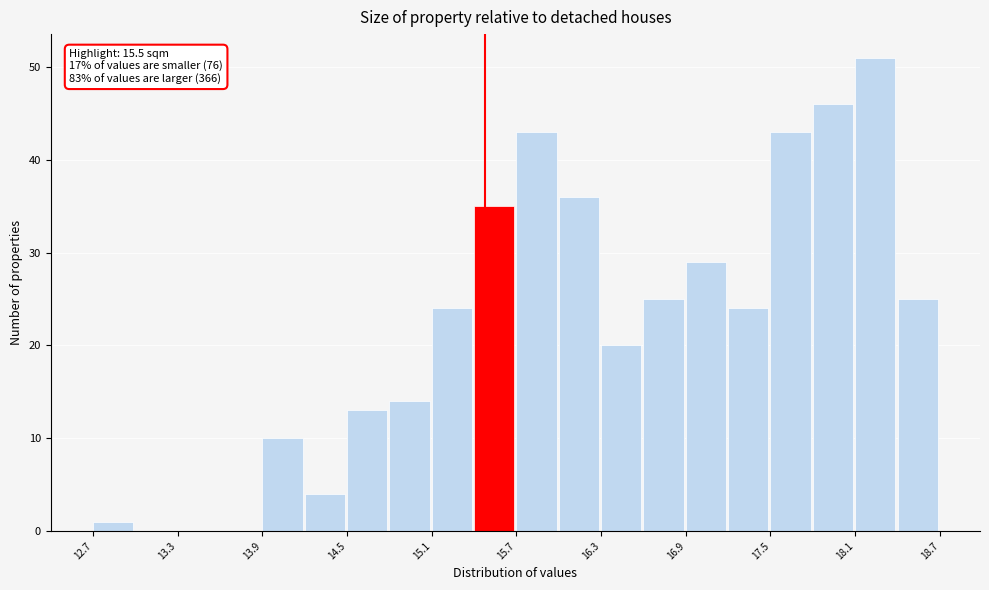

Read against the x-axis, roughly where is the centre of the tallest bar?

18.3